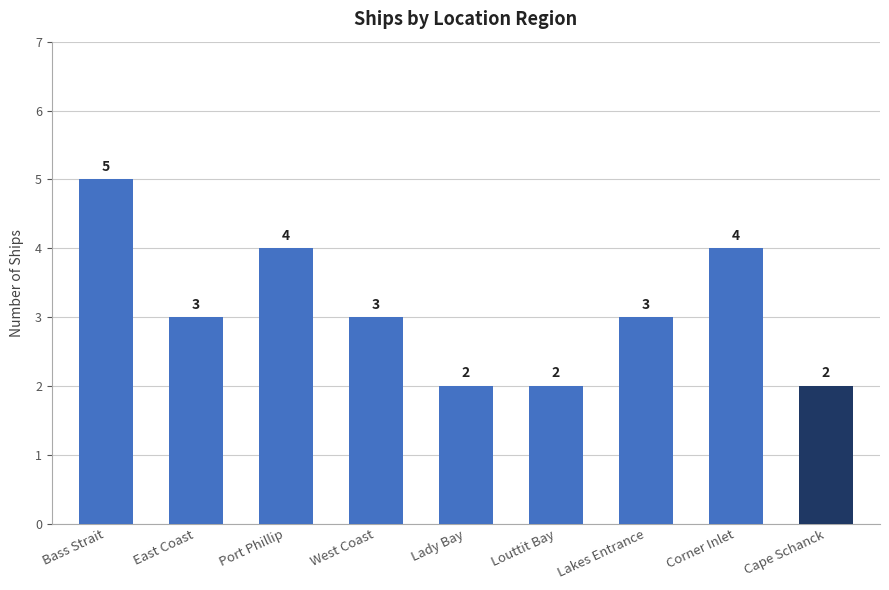

Approximately how many times larger is the value at Bass Strait compared to Louttit Bay?

2.5